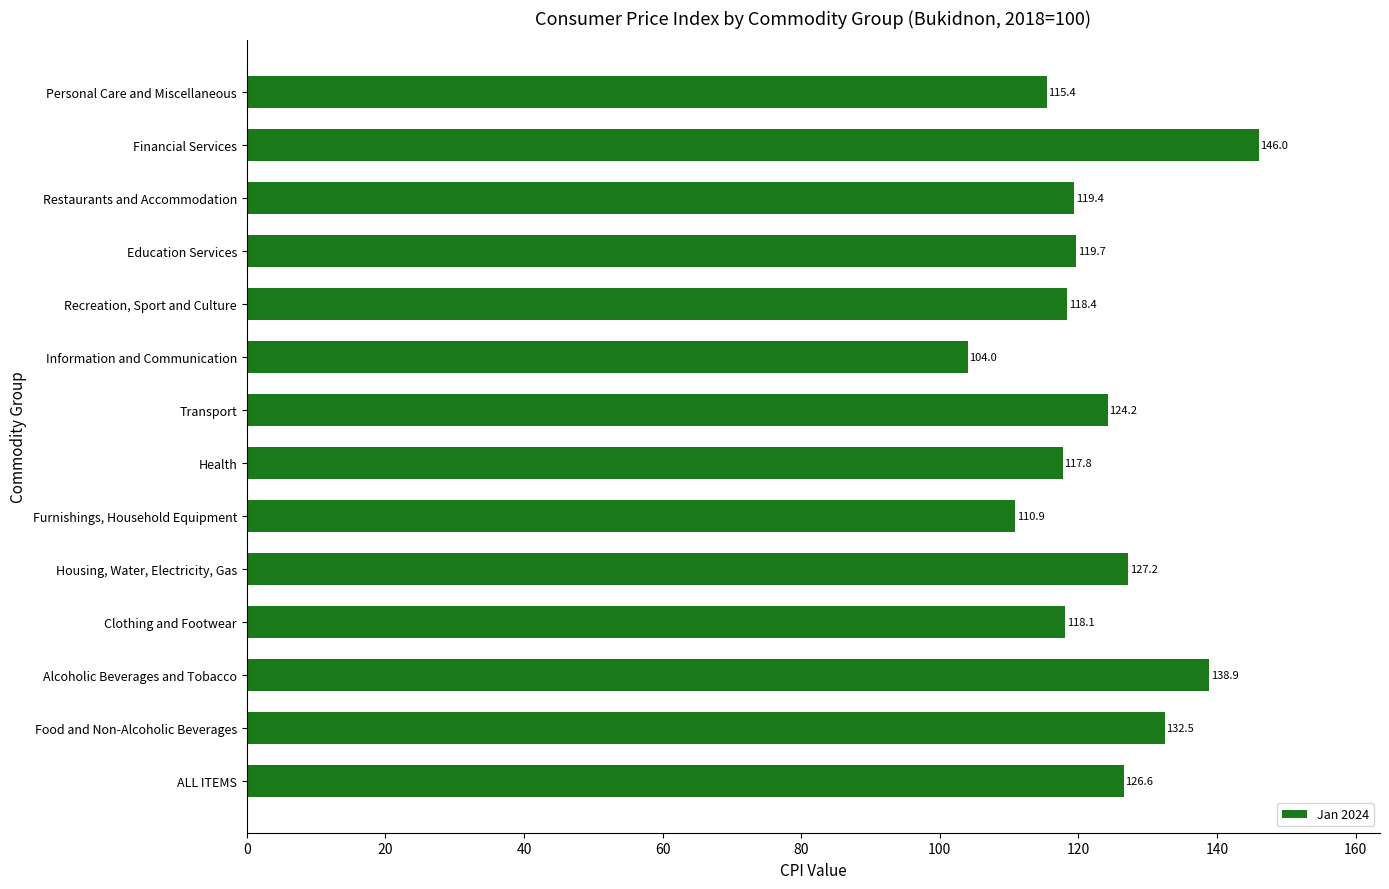

Approximately how many times larger is the value at Restaurants and Accommodation compared to Personal Care and Miscellaneous?

1.0